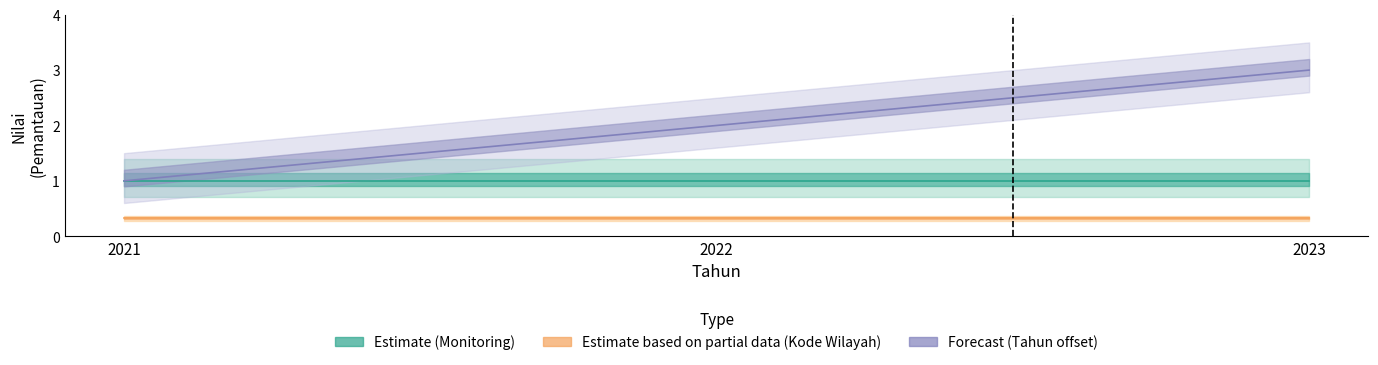

Reading right to left, transcribe all the data shown in this chart.

Estimate (Monitoring): 1.0	1.0	1.0
Estimate based on partial data (Kode Wilayah): 0.3	0.3	0.3
Forecast (Tahun offset): 3.0	2.0	1.0